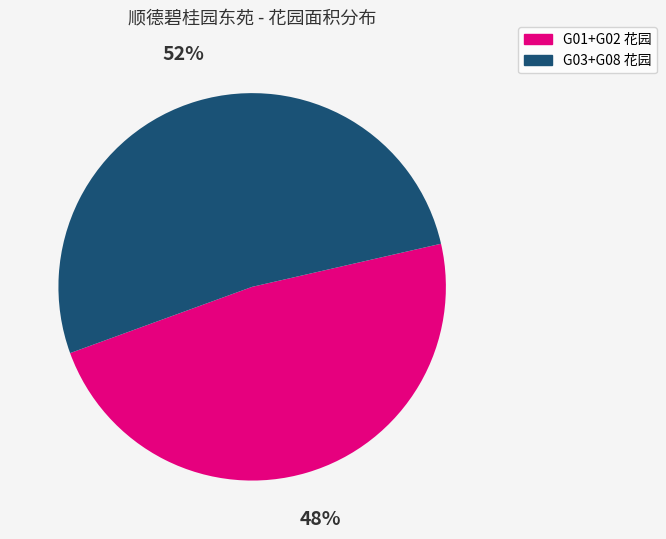

How many segments does this pie chart have?

2